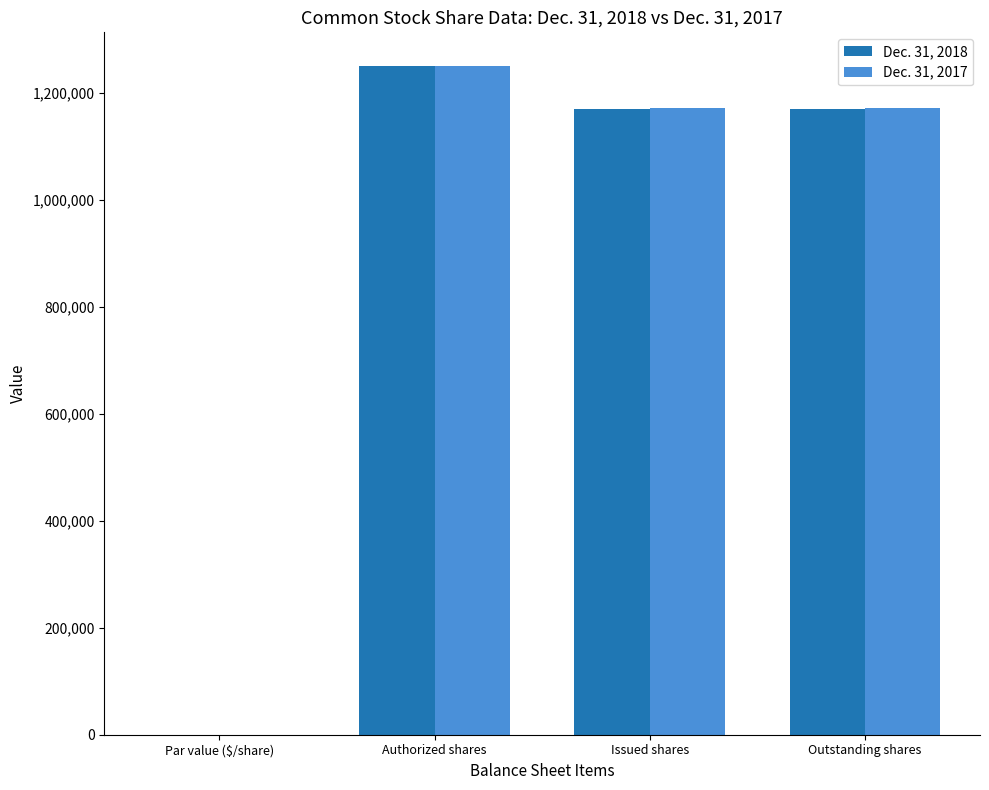

Are the bars grouped side by side (vs. stacked)?

Yes